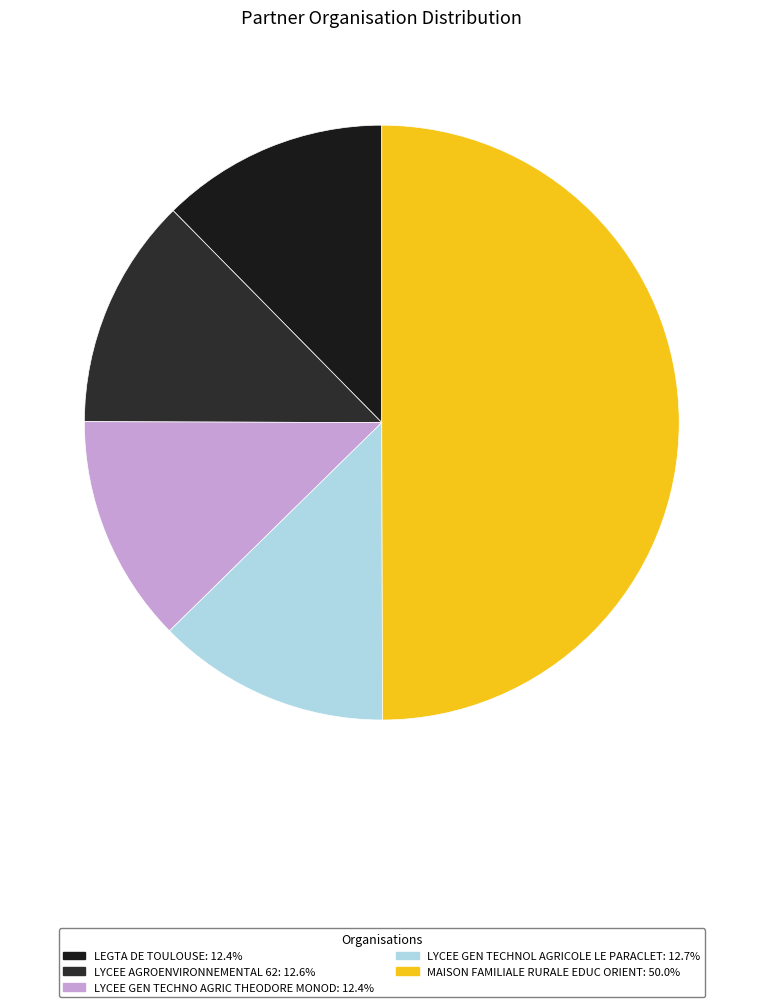

How many segments does this pie chart have?

5